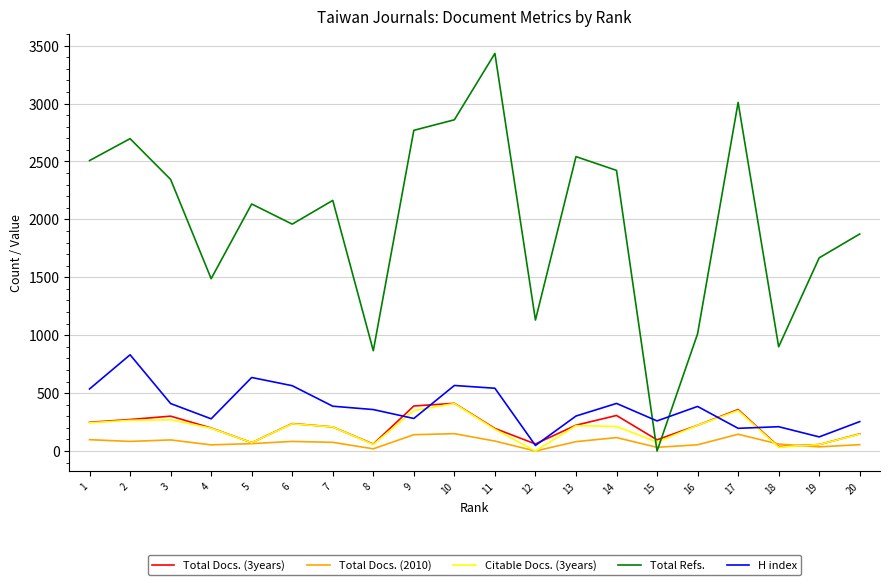

Is the value of Total Docs. (3years) at 2 greater than the value of Citable Docs. (3years) at 19?

Yes